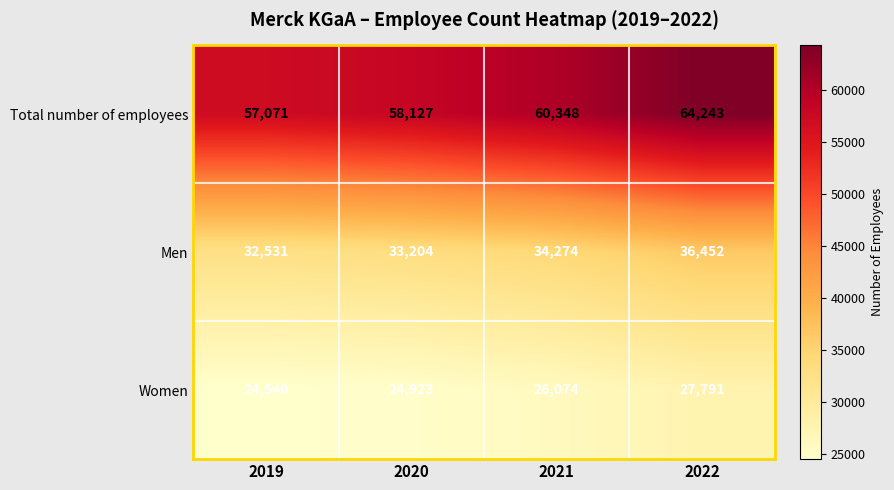

Which category has the highest value across all series?

2022